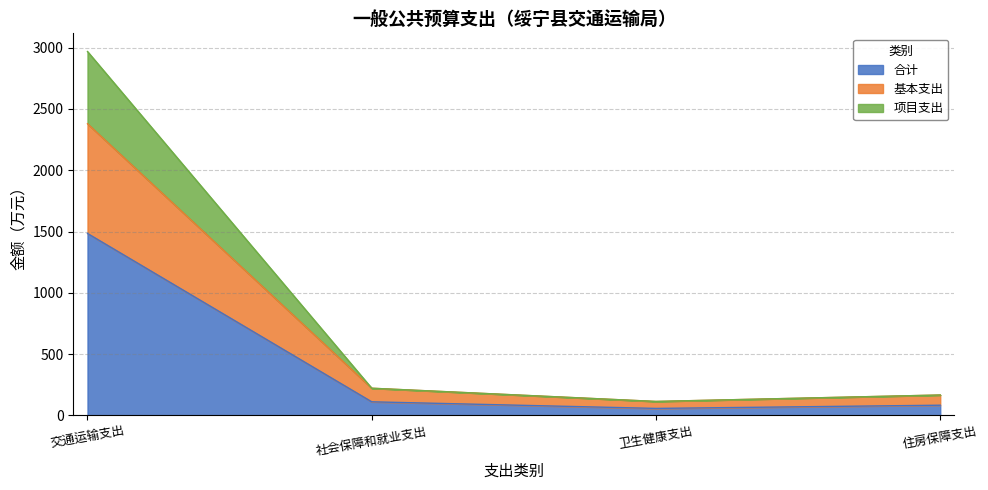

How many lines are shown in the chart?

3